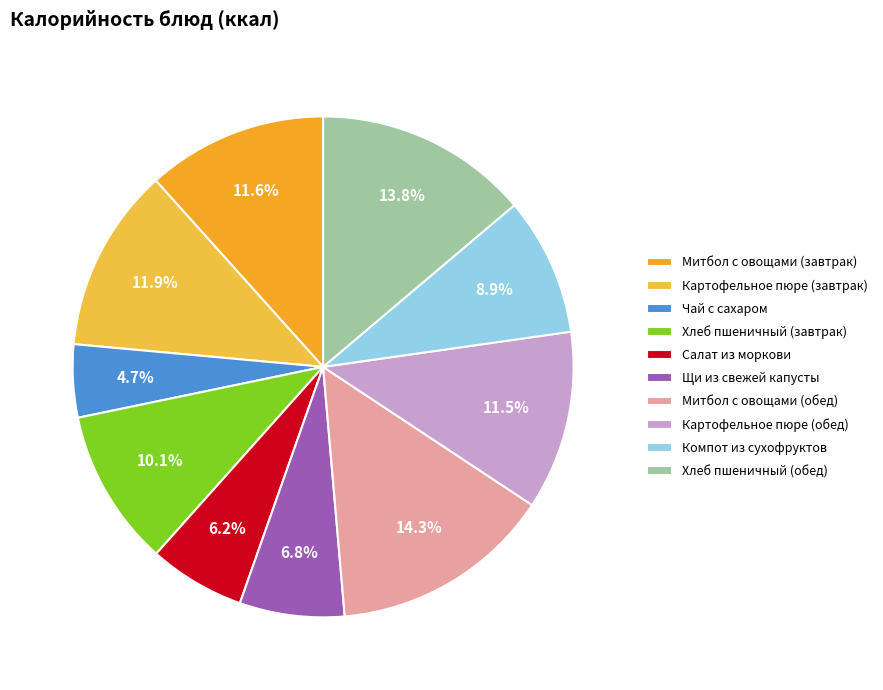

How many segments does this pie chart have?

10